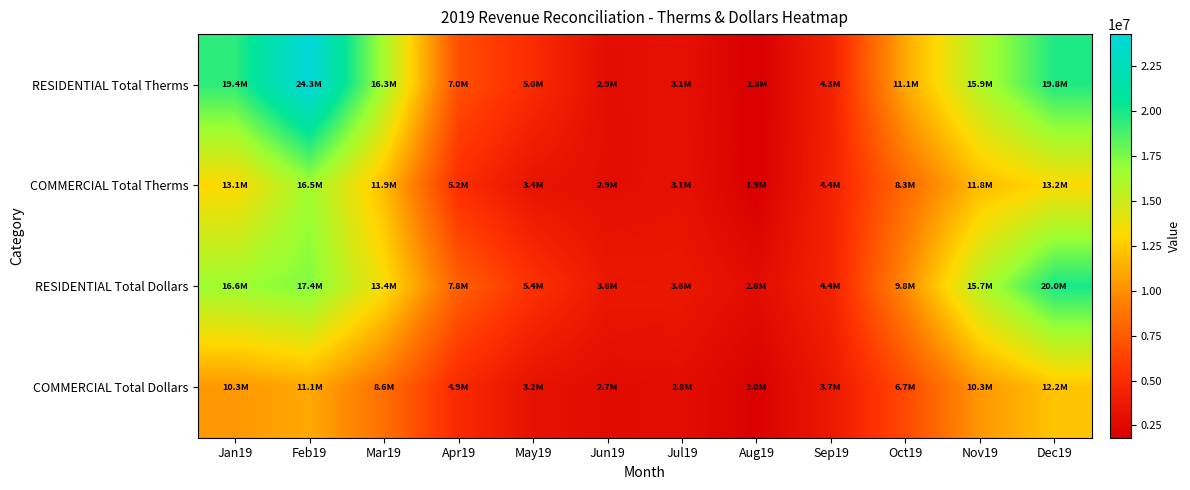

Rank the series by their maximum value, from highest to lowest.

RESIDENTIAL Total Therms, RESIDENTIAL Total Dollars, COMMERCIAL Total Therms, COMMERCIAL Total Dollars